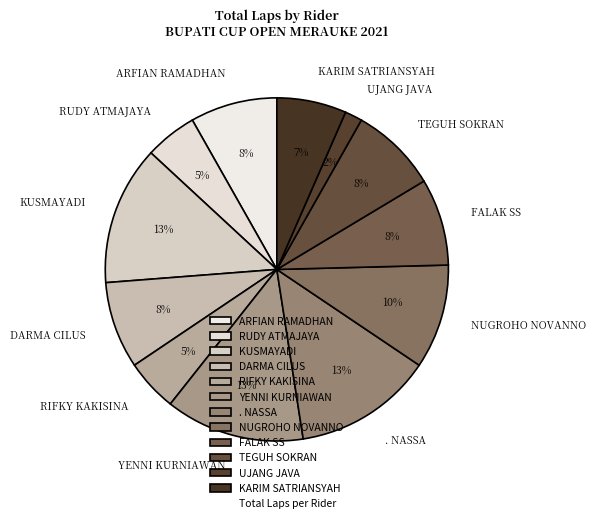

Is the sum of RIFKY KAKISINA and YENNI KURNIAWAN greater than half?

No